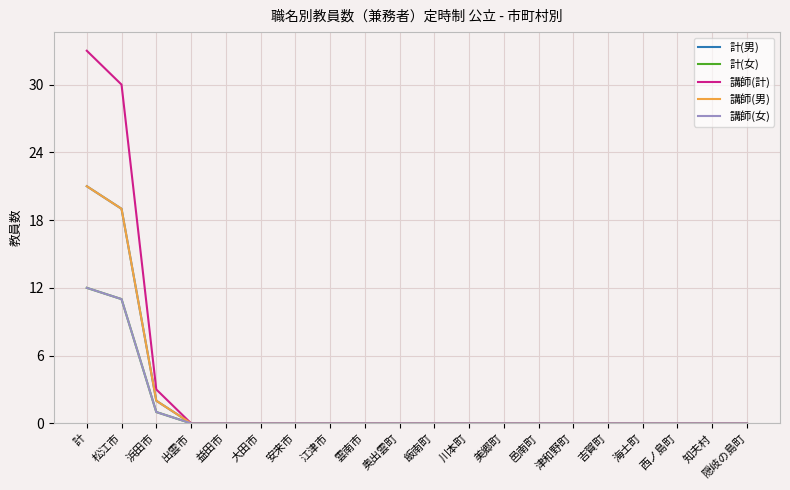

List the labels in order of 講師(計) value, smallest first.

出雲市, 益田市, 大田市, 安来市, 江津市, 雲南市, 奥出雲町, 飯南町, 川本町, 美郷町, 邑南町, 津和野町, 吉賀町, 海士町, 西ノ島町, 知夫村, 隠岐の島町, 浜田市, 松江市, 計